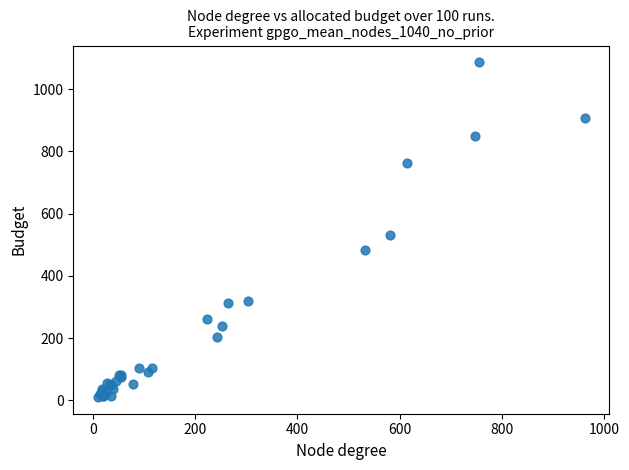

What Y value in the scatter plot is closest to 548?

532.0